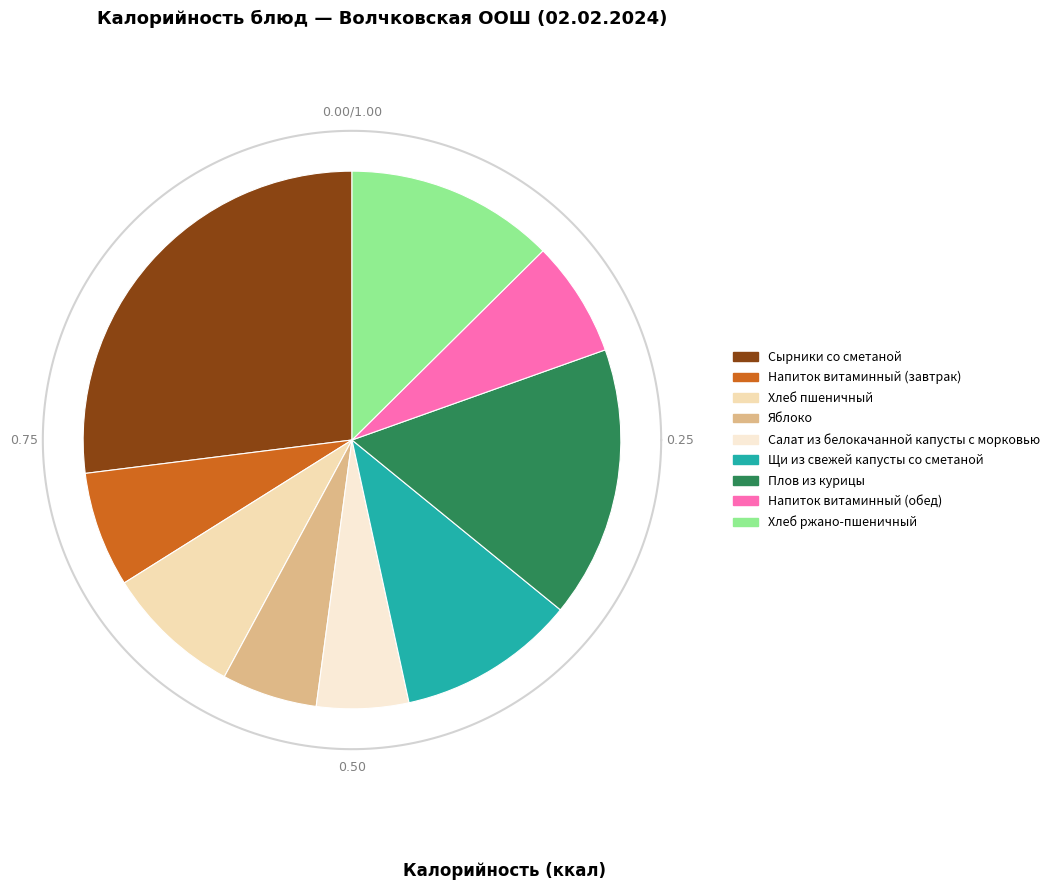

To the nearest percent, what portion does Напиток витаминный (завтрак) represent?

7%